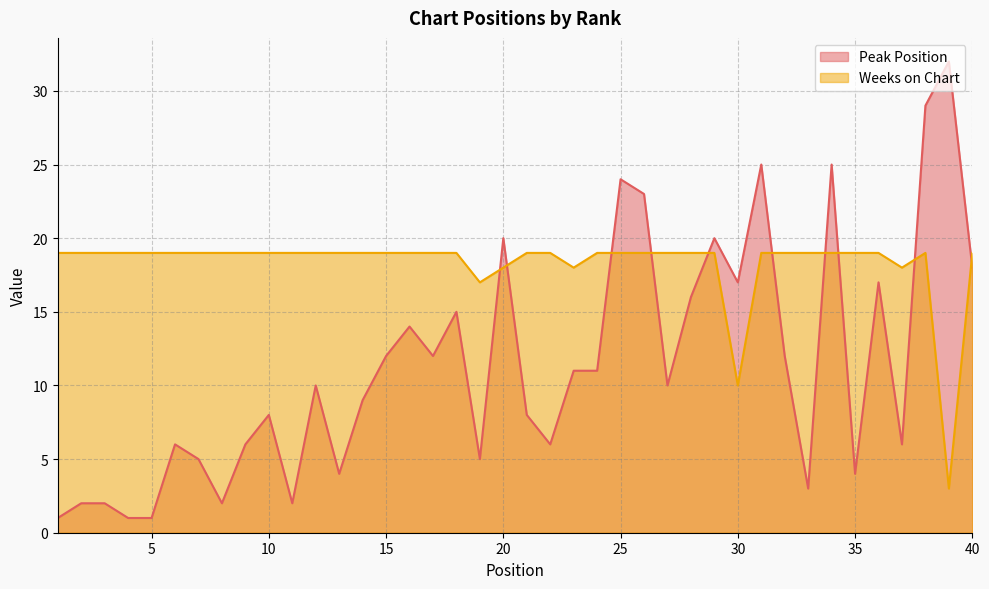

What is the minimum value for Peak Position?

1